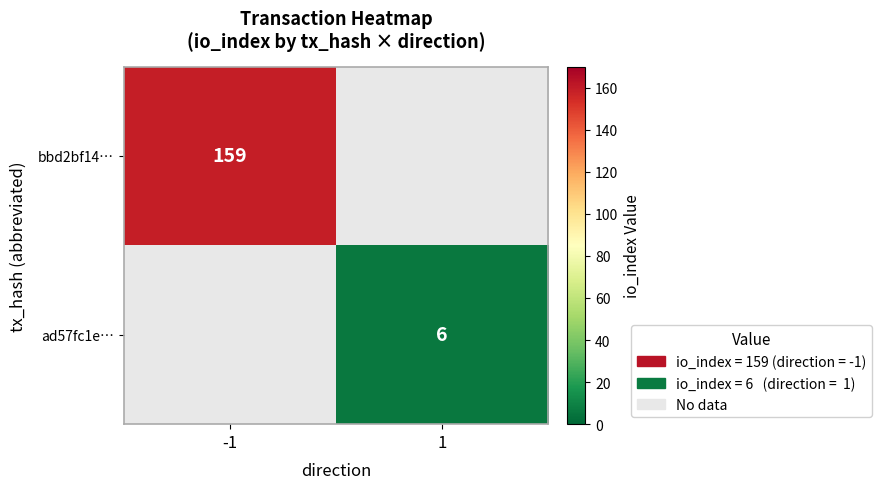

At how many categories does at least one series exceed 125?

1